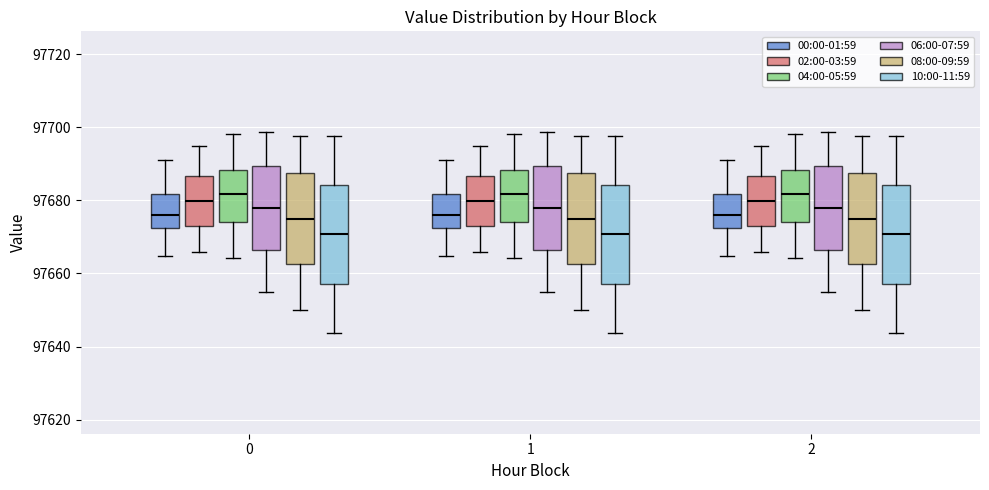

Where does the median line of the box for 0 (00:00-01:59) sit on the y-axis? The values are not printed on the chart, so give them approximately, as read against the axis.

97676